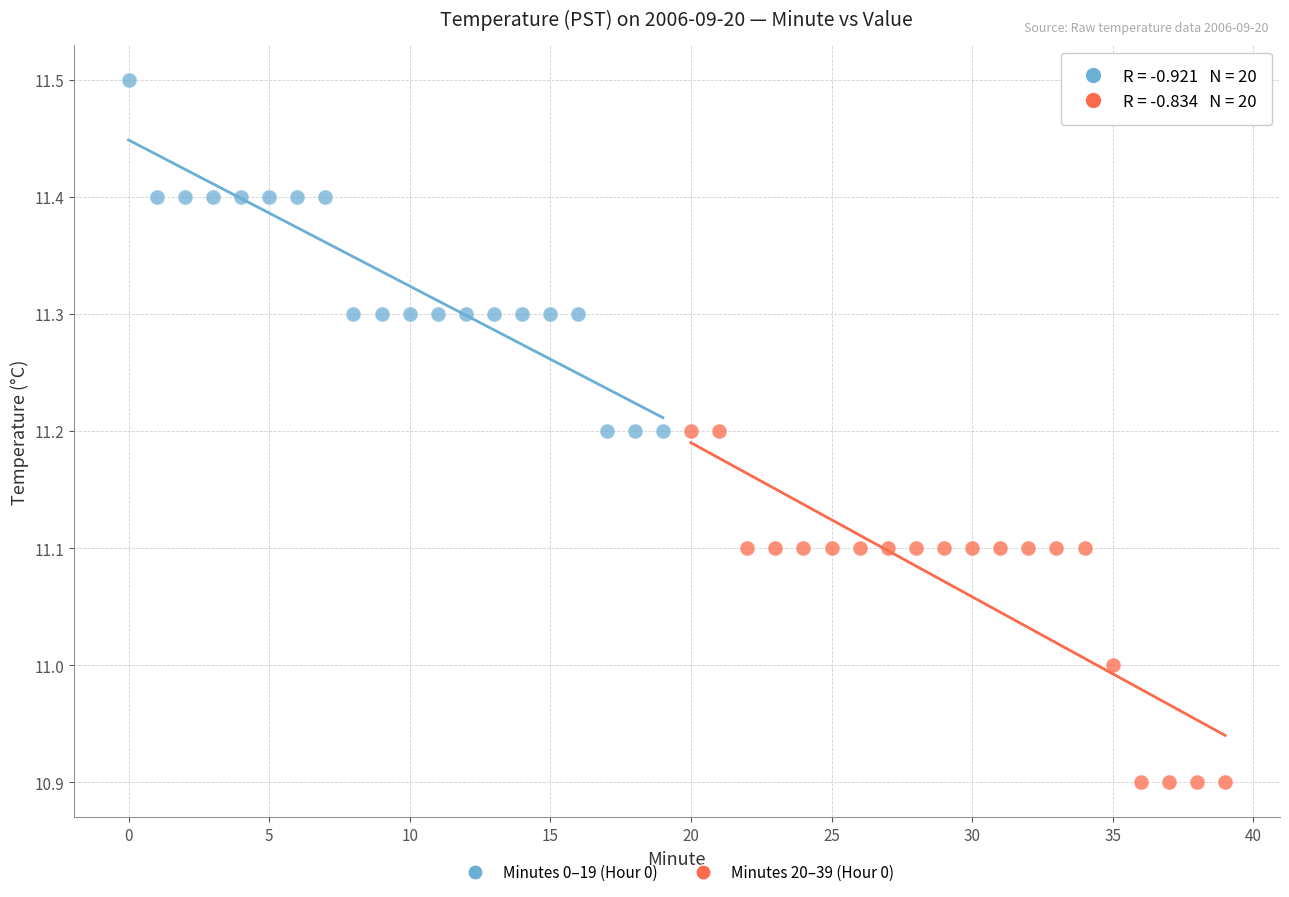

Which series contains the highest Y value?

Minutes 0–19 (Hour 0)